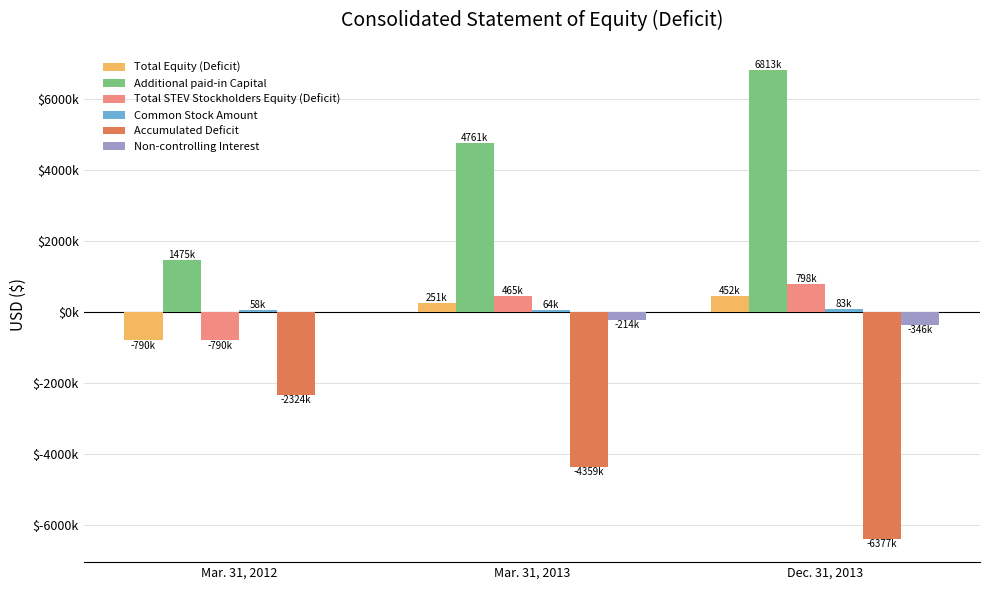

List the labels in order of Non-controlling Interest value, smallest first.

Dec. 31, 2013, Mar. 31, 2013, Mar. 31, 2012